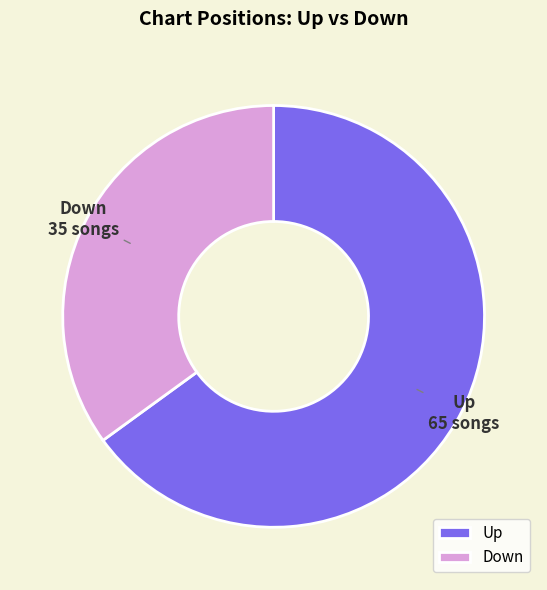

Which slice represents more than half of the pie?

Up